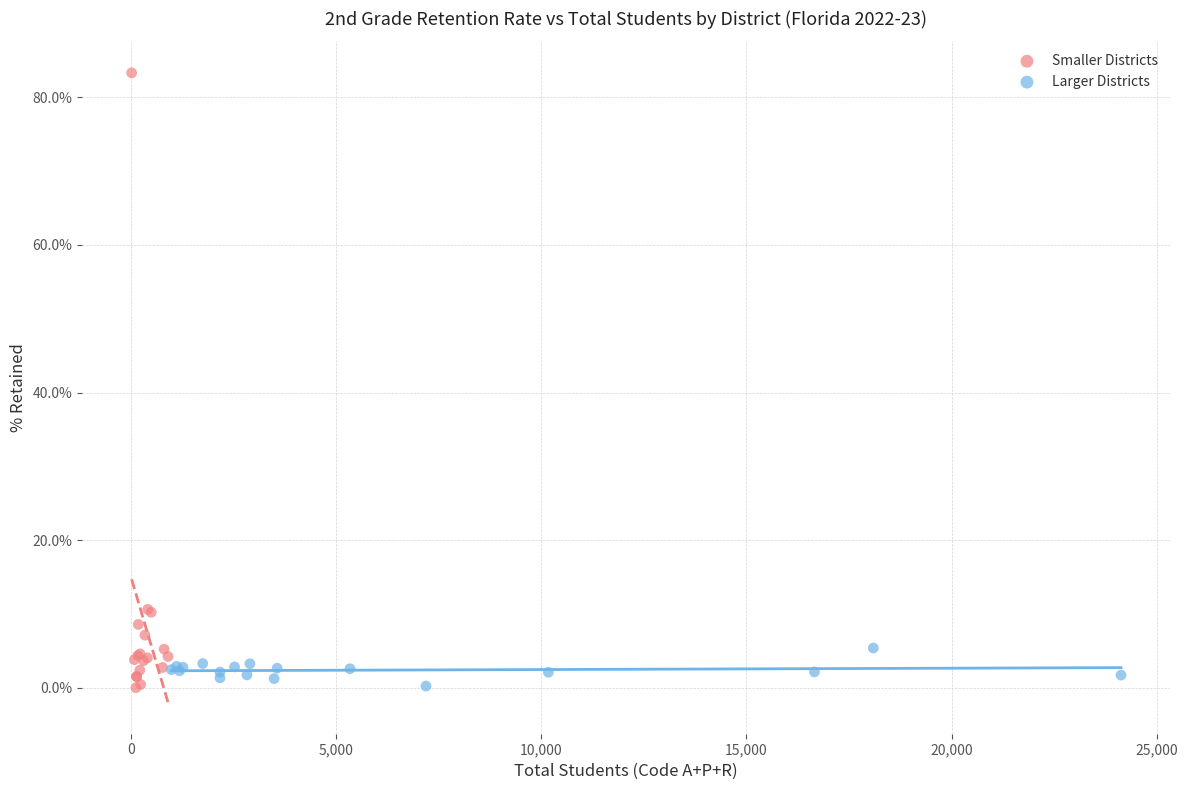

Which series has the largest Y range (max minus min)?

Smaller Districts